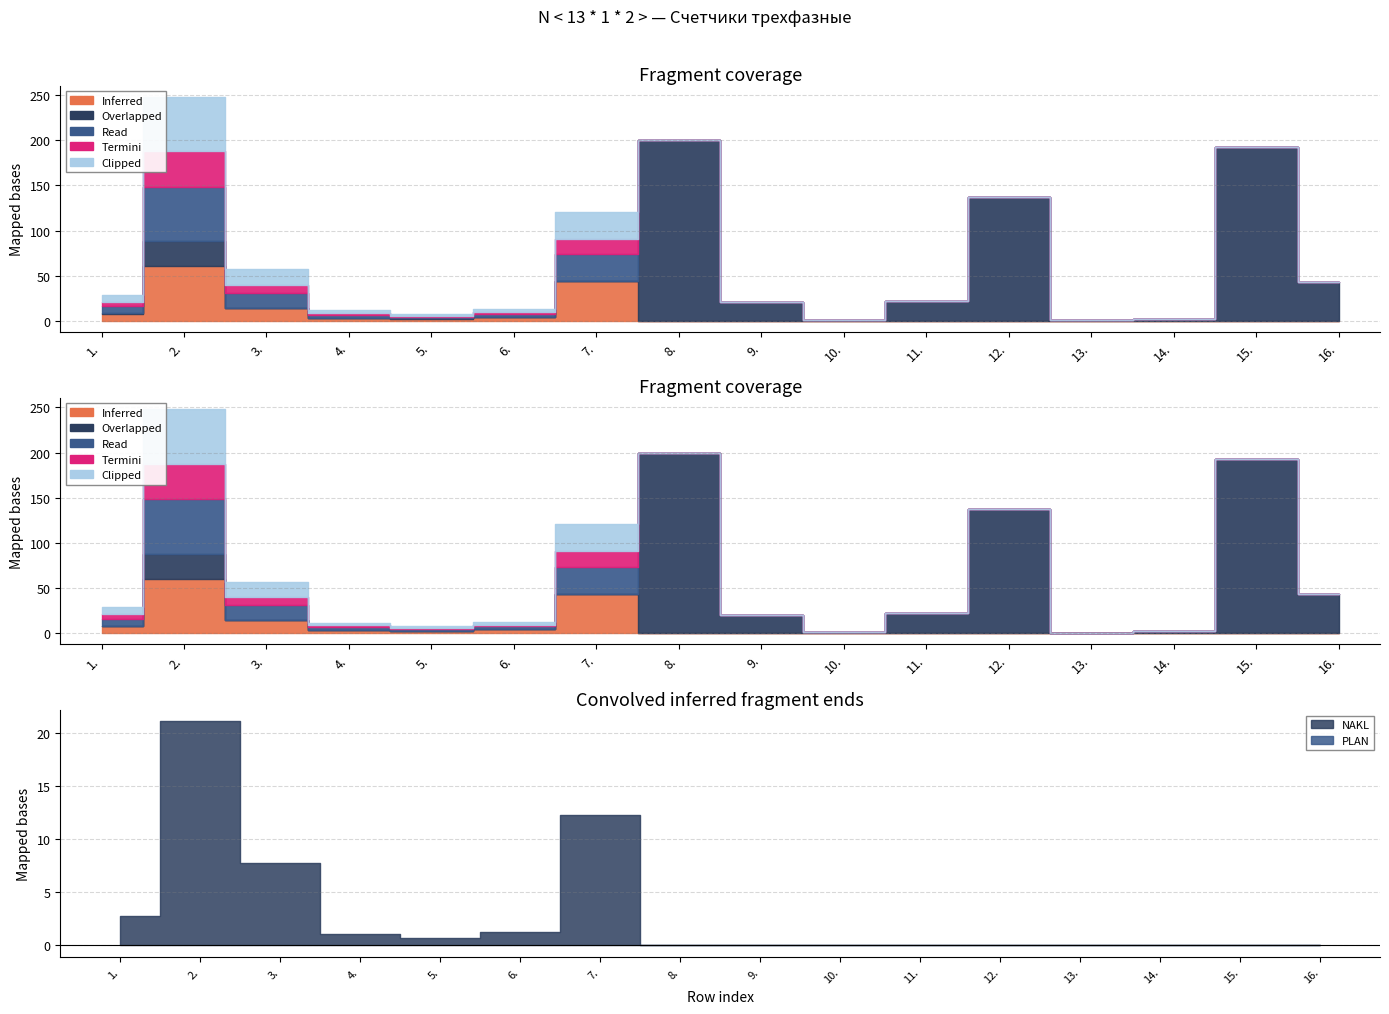

What is the value of the C2 point at the 1st from the left?

7.8